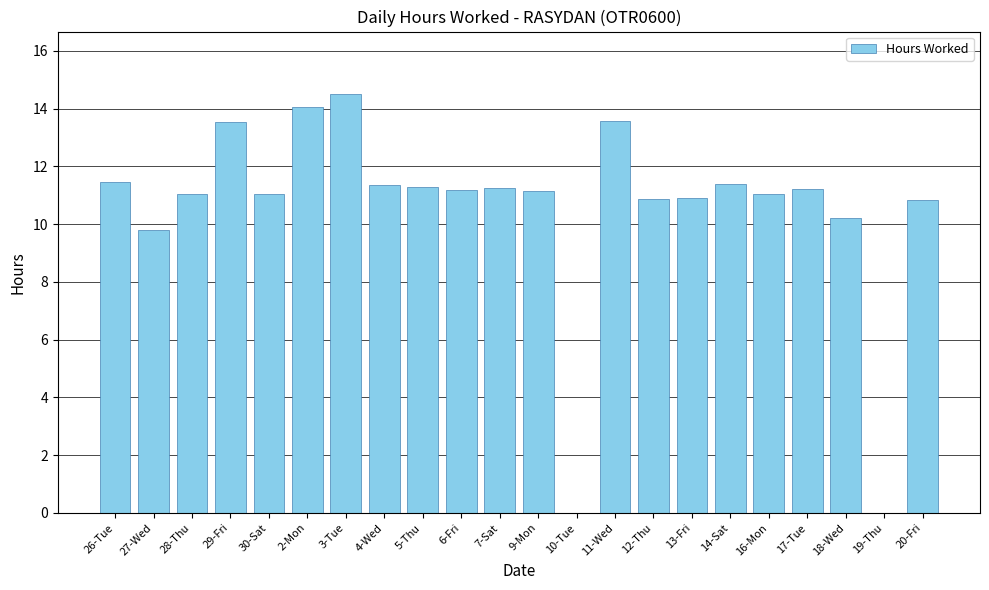

What is the change in value from 18-Wed to 19-Thu?

-10.2